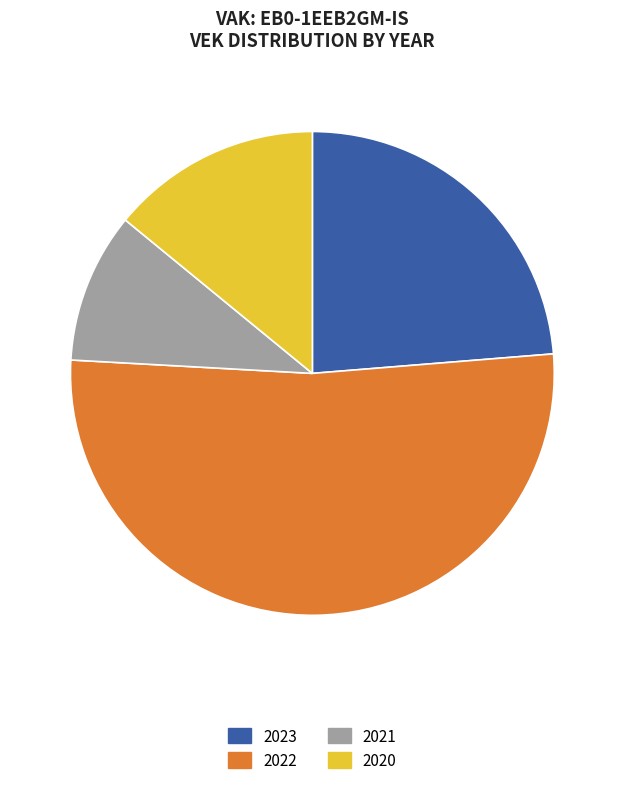

True or false: 2023 accounts for 24% of the total.

True